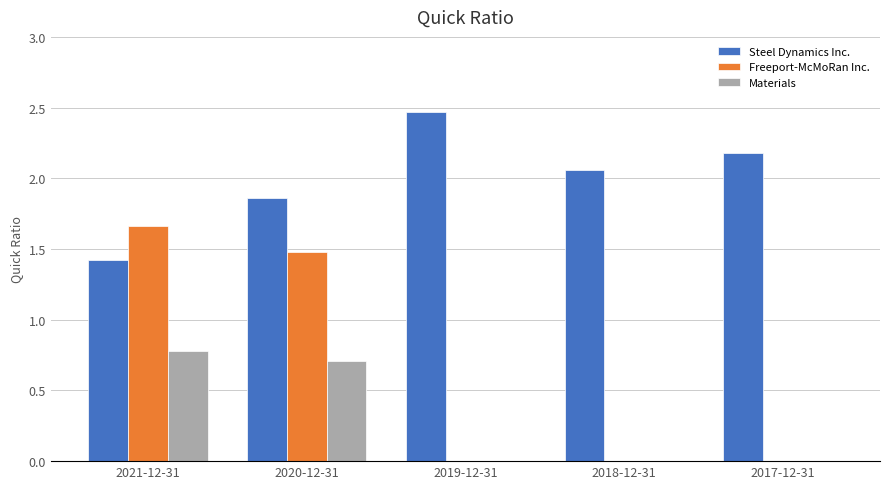

True or false: Freeport-McMoRan Inc. has a value of -0.8 at 2018-12-31.

False